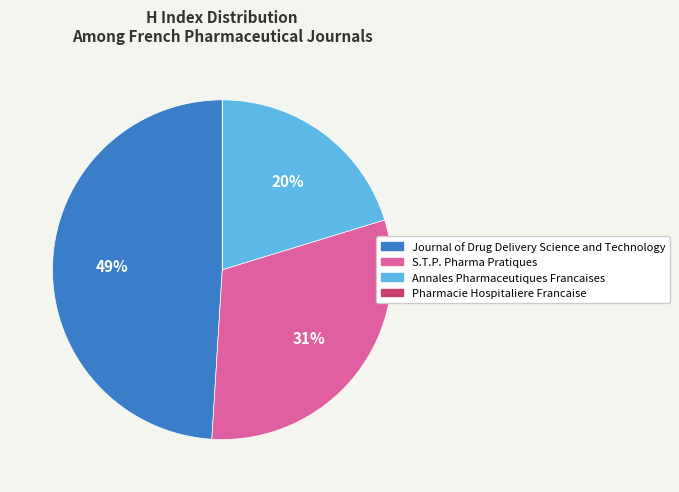

Is it true that Journal of Drug Delivery Science and Technology is 49% of the pie?

True